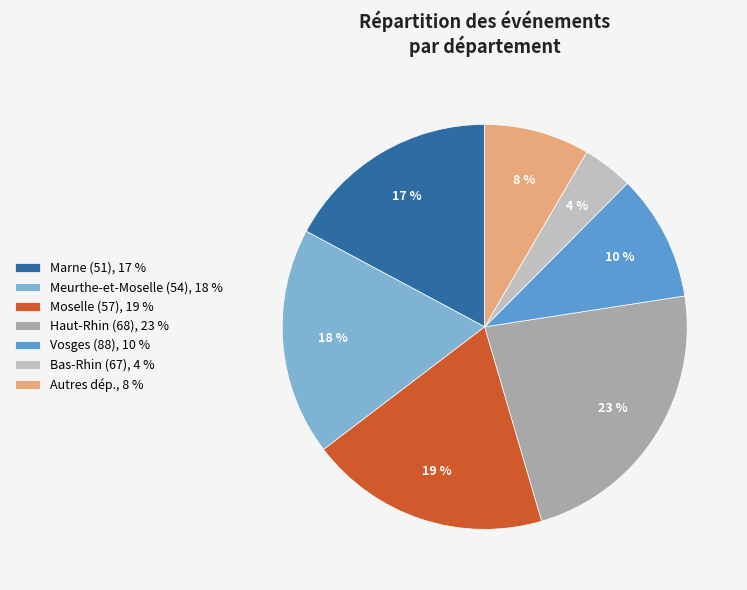

To the nearest percent, what is the difference between the largest and smallest slice percentages?

19%